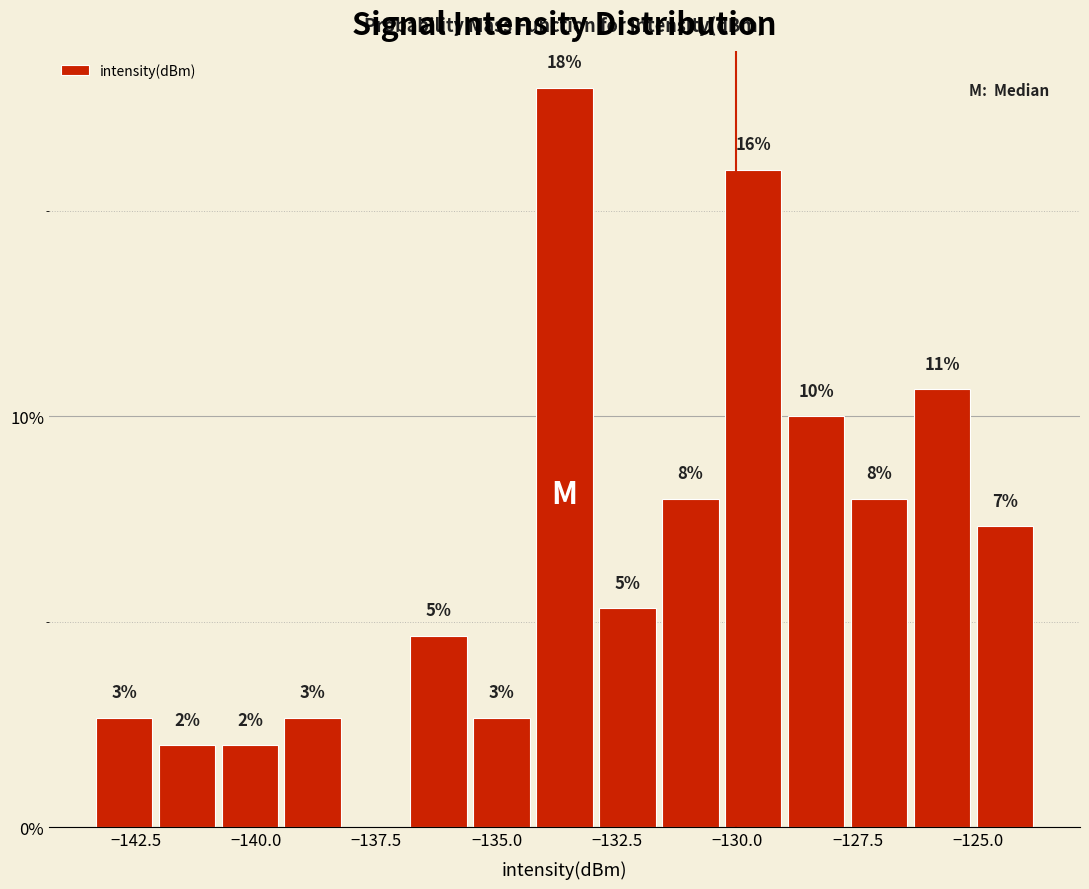

Around what value on the x-axis is the tallest bar? Give the approximate position of its centre, as read against the axis.

-133.5